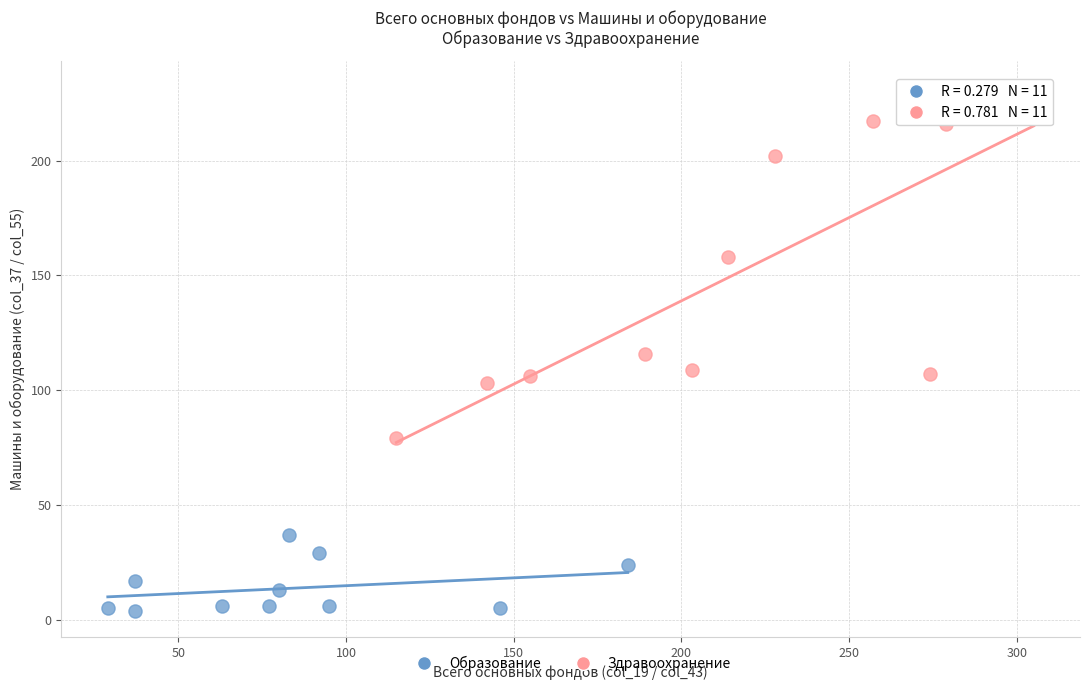

Which series reaches the minimum Y coordinate?

Образование